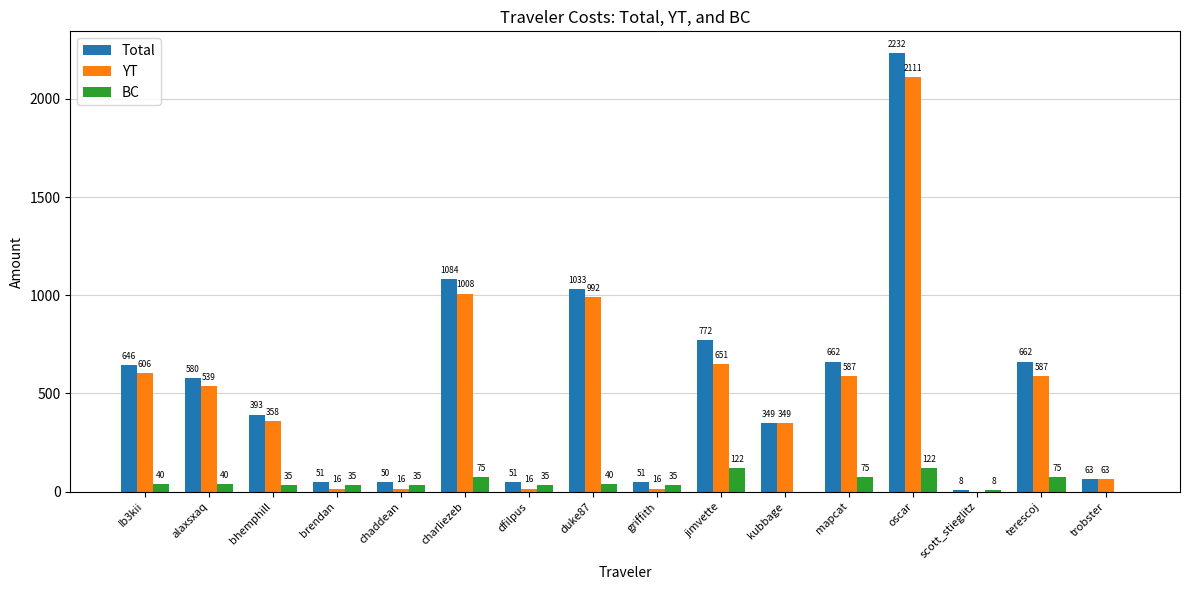

At which category is the sum across all series the highest?

oscar